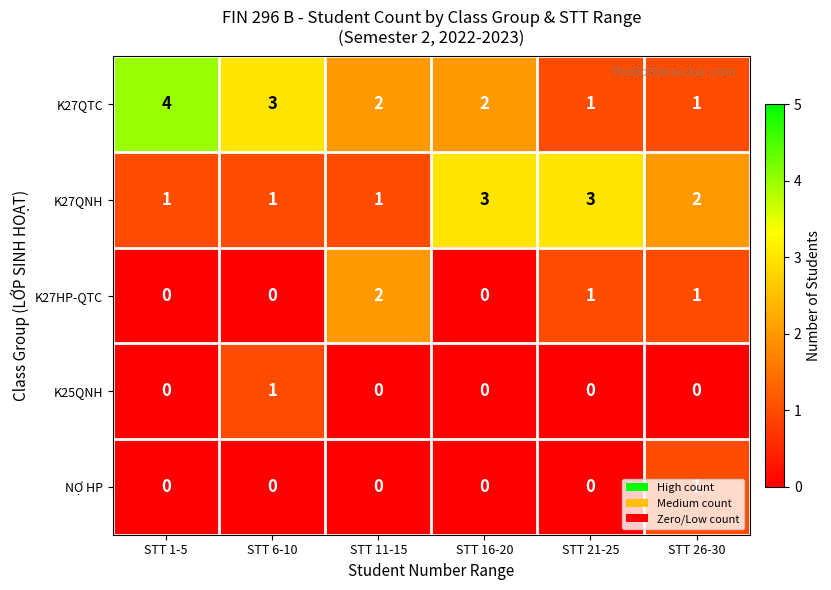

At which label does K27QTC first exceed 2?

STT 1-5